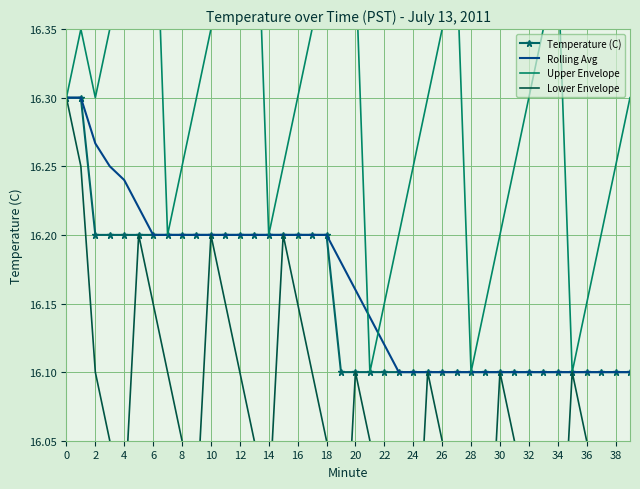

Between 25 and 26, which series saw the biggest shift?

Upper Envelope